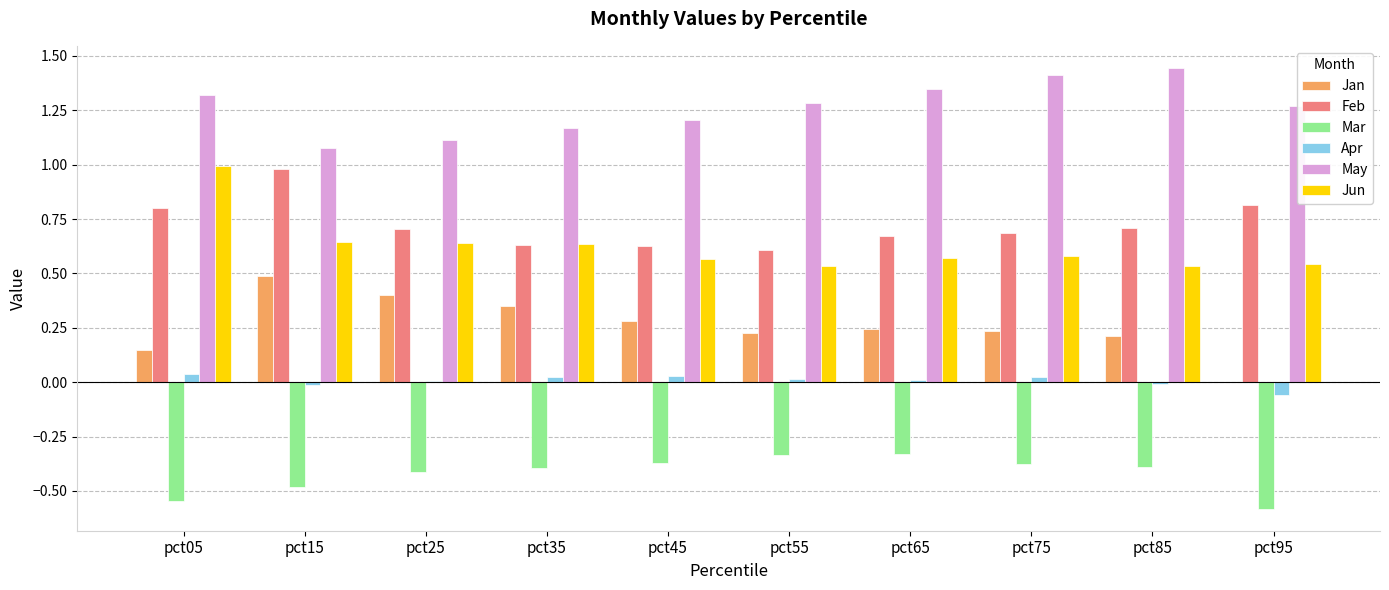

Are the bars horizontal?

No